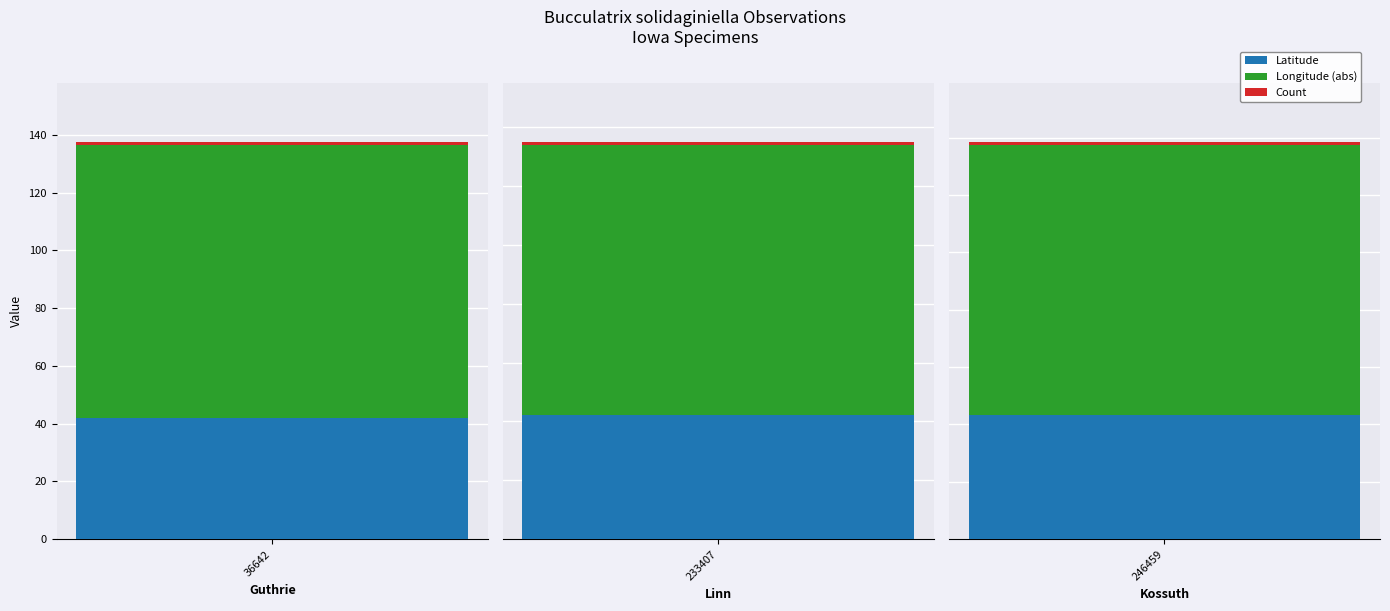

What are all the series names shown in the legend?

Latitude, Longitude, Count